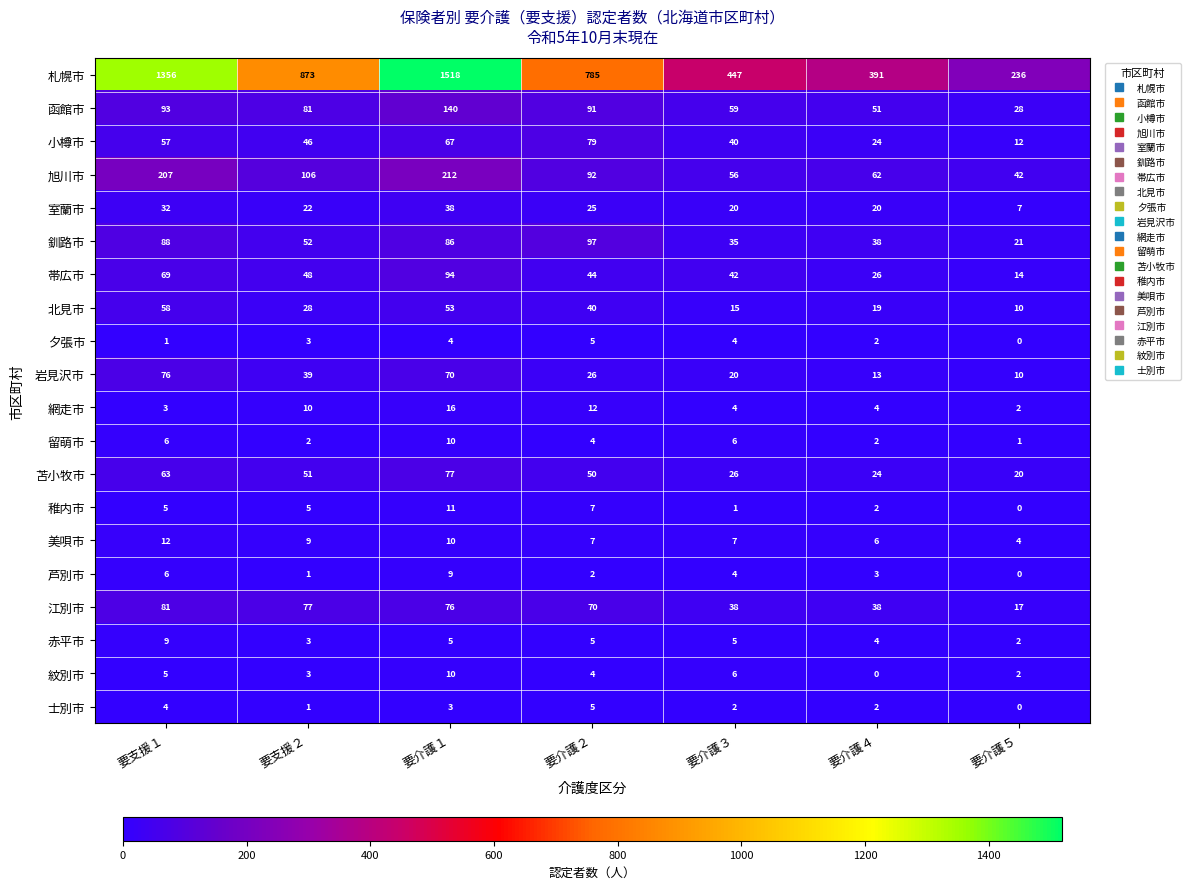

Is the value of 紋別市 at 要介護５ greater than the value of 北見市 at 要介護３?

No